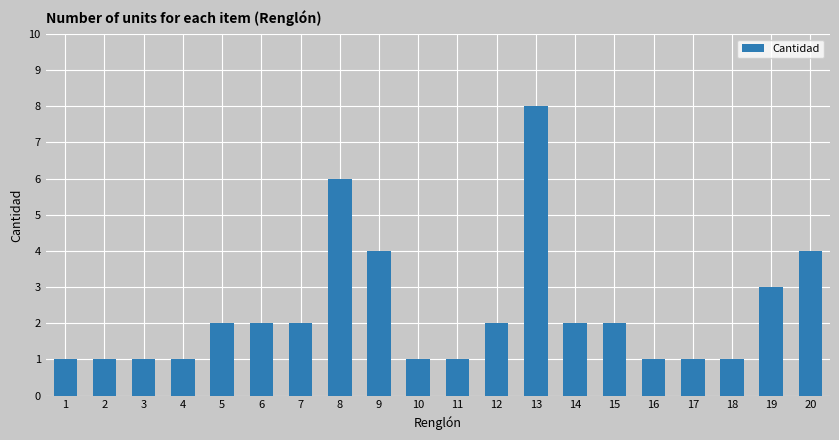

Count the number of data series in this chart.

1